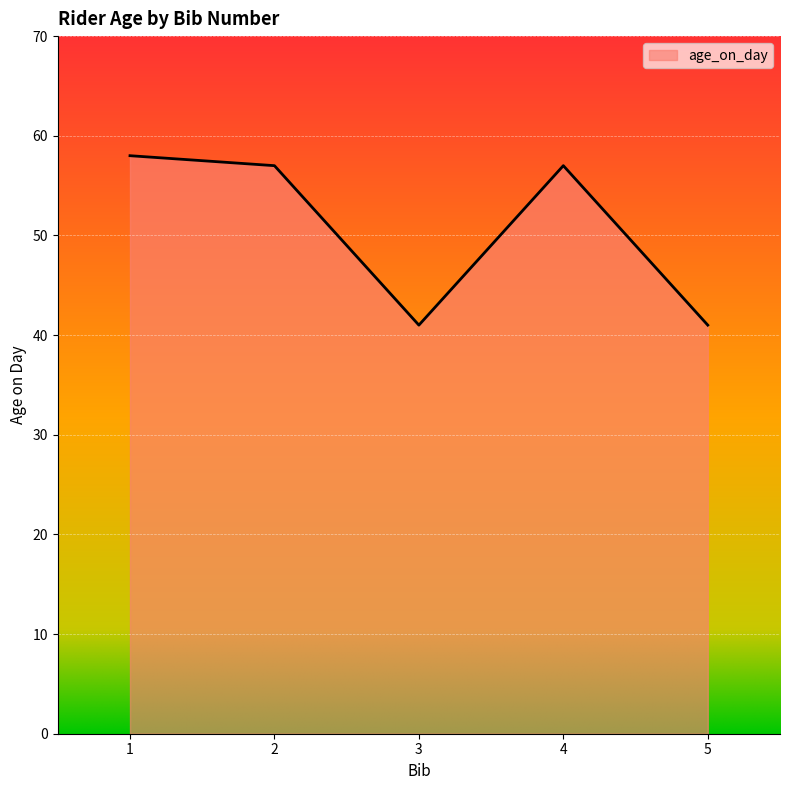

Reading left to right, what are all the values shown in this chart?

1=58	2=57	3=41	4=57	5=41